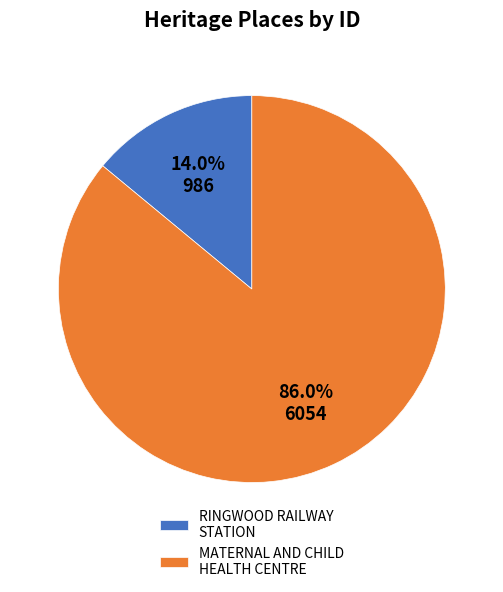

Is it true that RINGWOOD RAILWAY STATION is 22% of the pie?

False